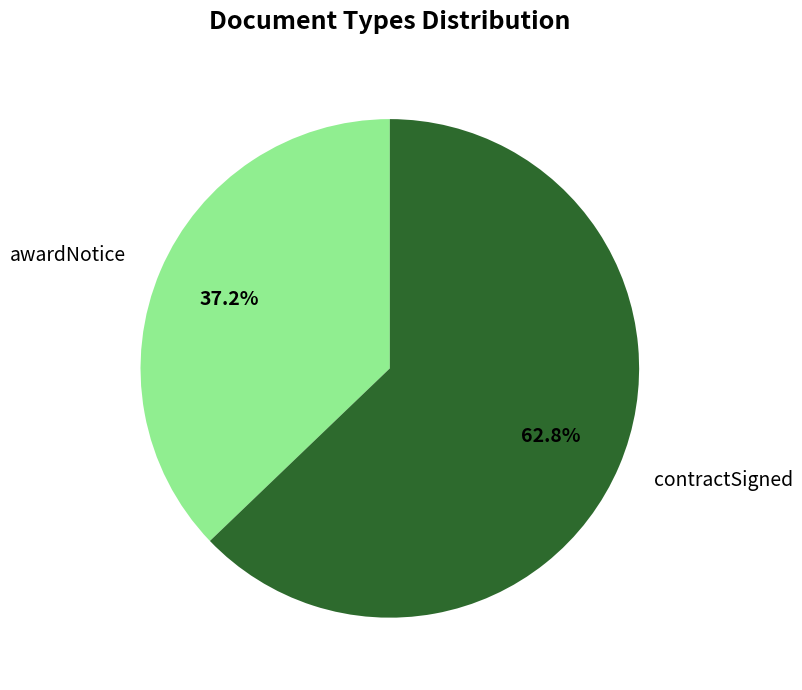

To the nearest percent, what portion does awardNotice represent?

37%